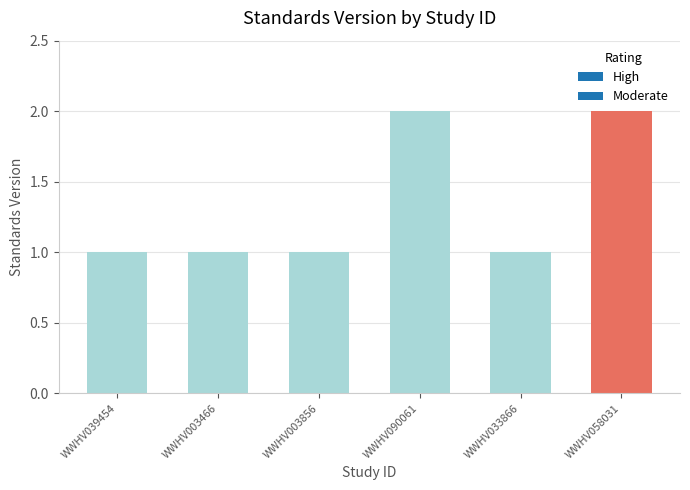

What is the average value?

1